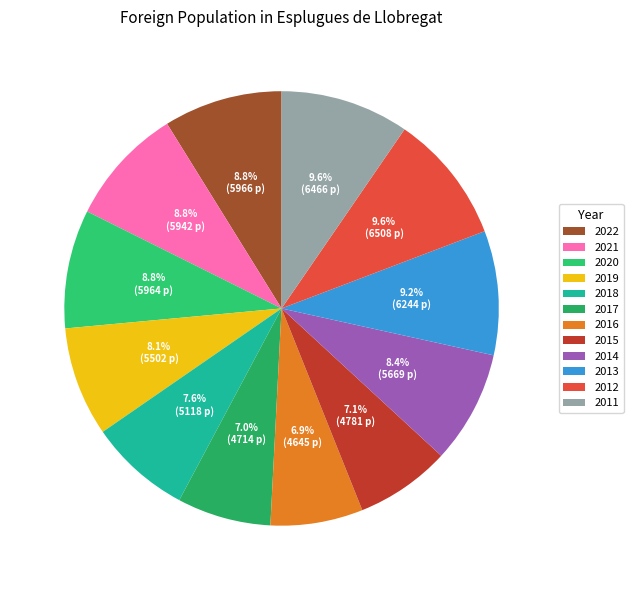

What percentage is the 2011 slice, to the nearest percent?

10%